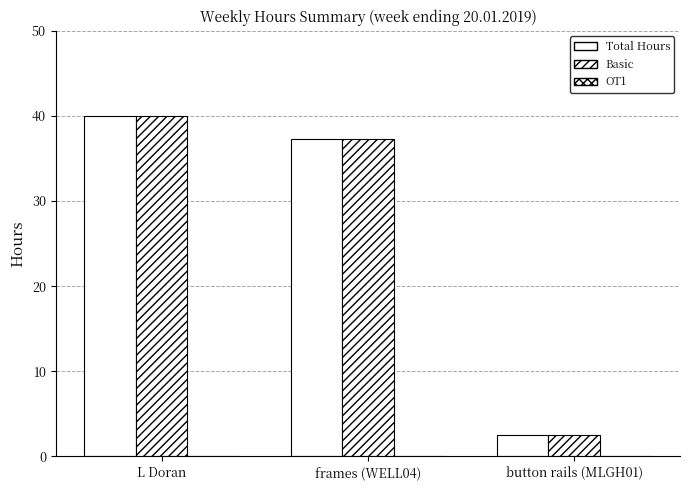

How many groups of bars are there?

3